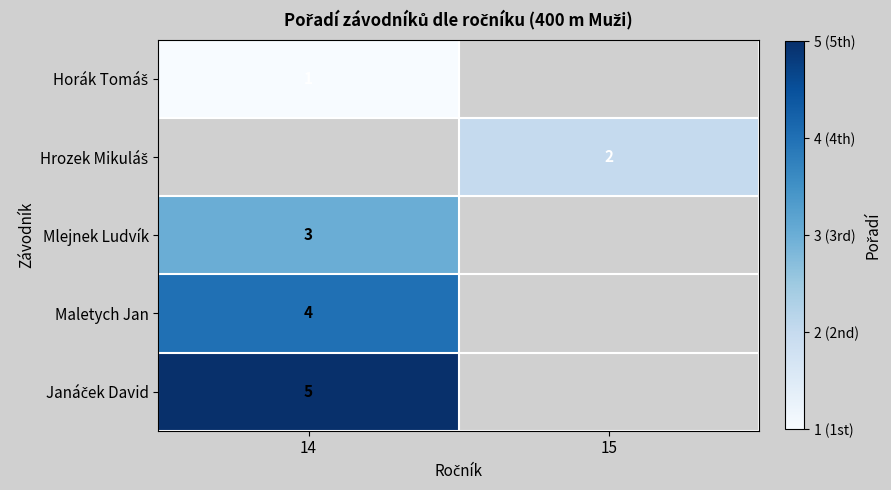

What is the spread (max minus min) of values at 14?

4.0